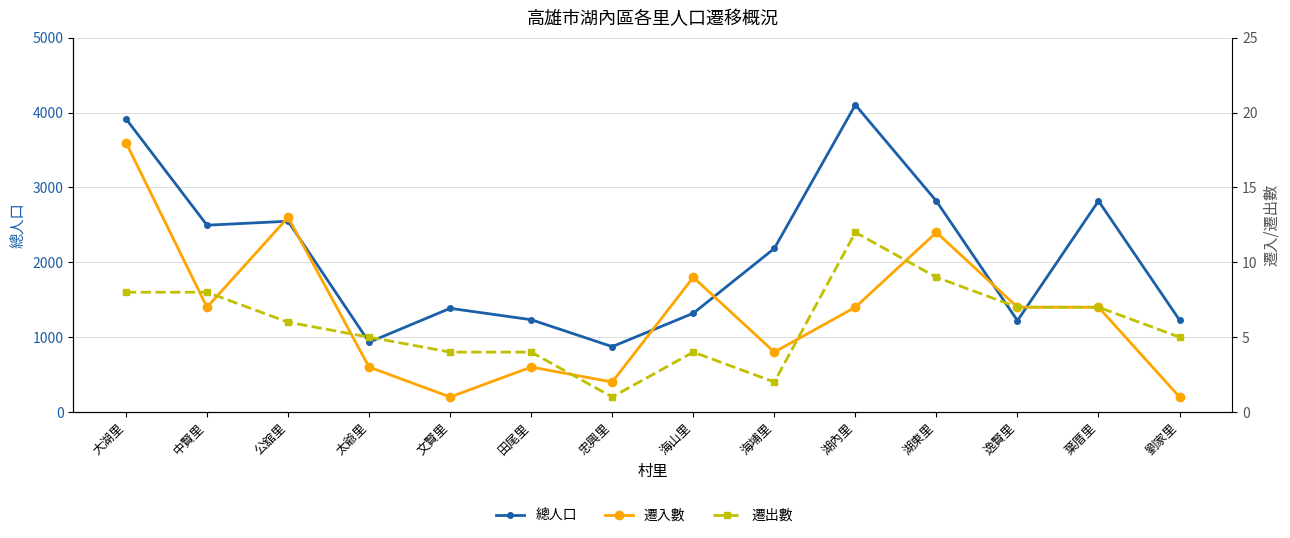

What is the lowest value of the 遷入數 series?

1